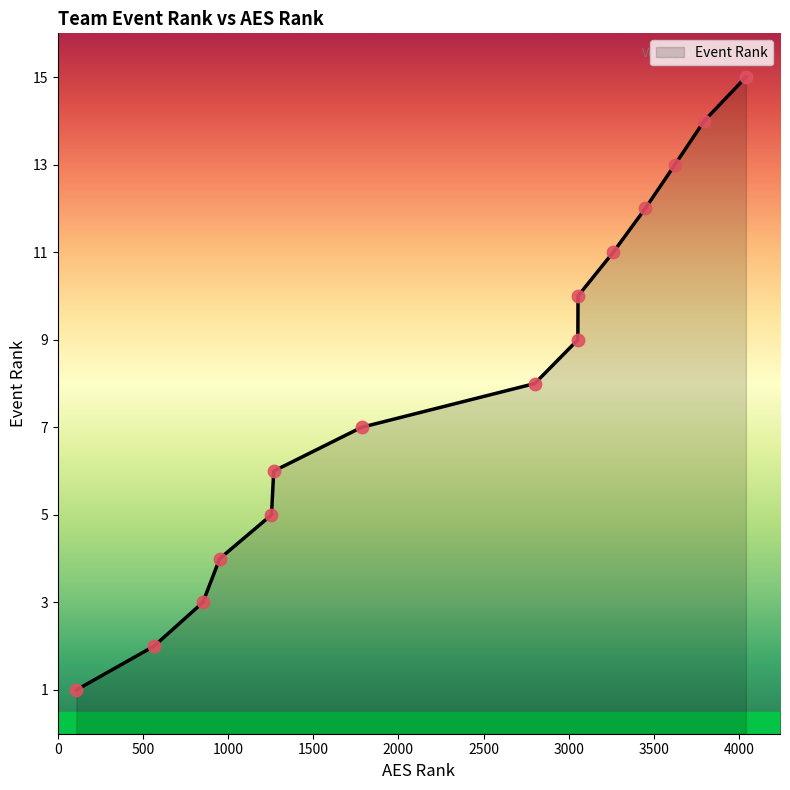

What is the difference between the maximum and minimum values?

14